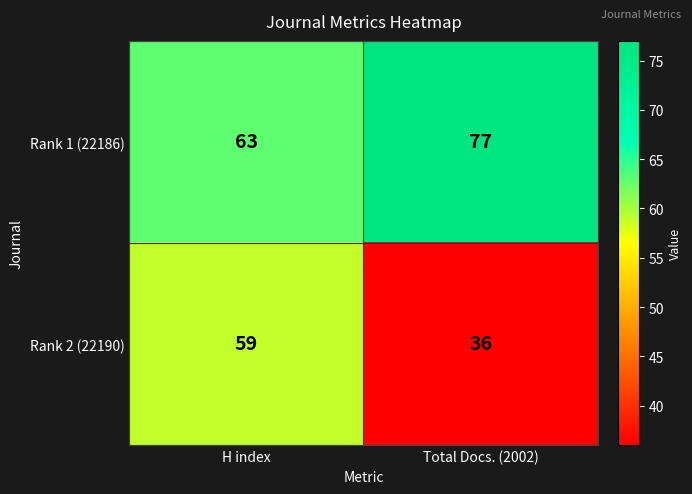

Reading left to right, extract all data points from this chart.

Rank 1 (22186): 63	77
Rank 2 (22190): 59	36